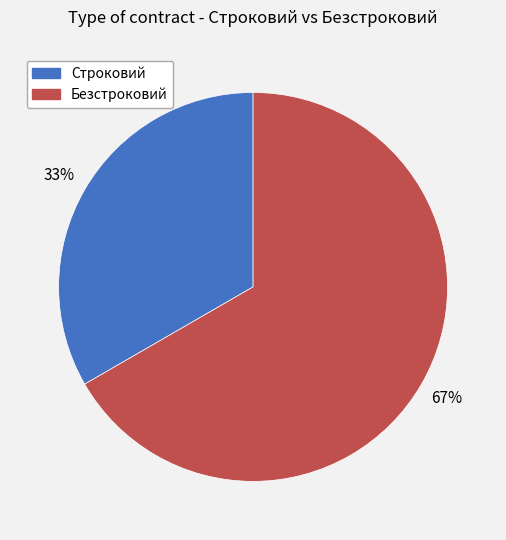

How many slices are in this pie chart?

2